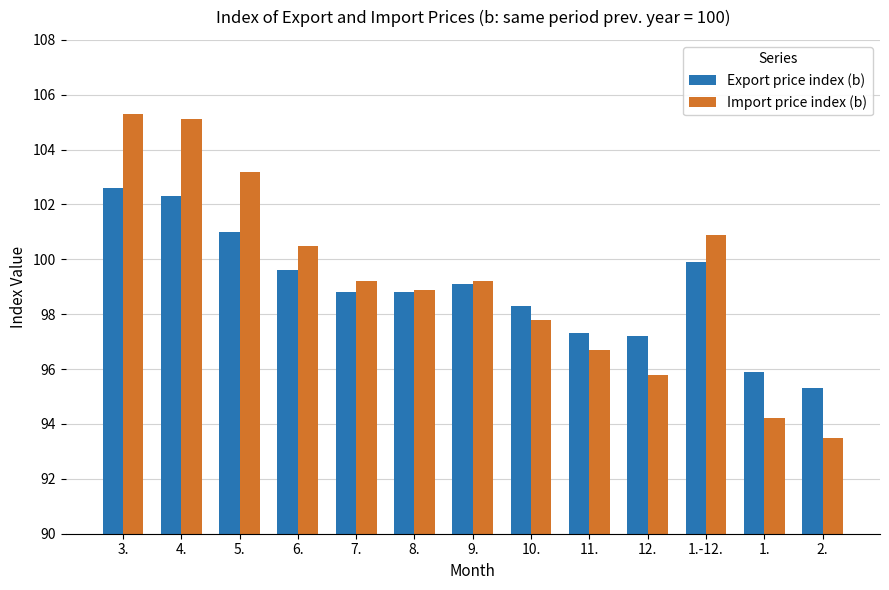

Reading left to right, transcribe all the data shown in this chart.

Export price index (b): 102.6	102.3	101.0	99.6	98.8	98.8	99.1	98.3	97.3	97.2	99.9	95.9	95.3
Import price index (b): 105.3	105.1	103.2	100.5	99.2	98.9	99.2	97.8	96.7	95.8	100.9	94.2	93.5